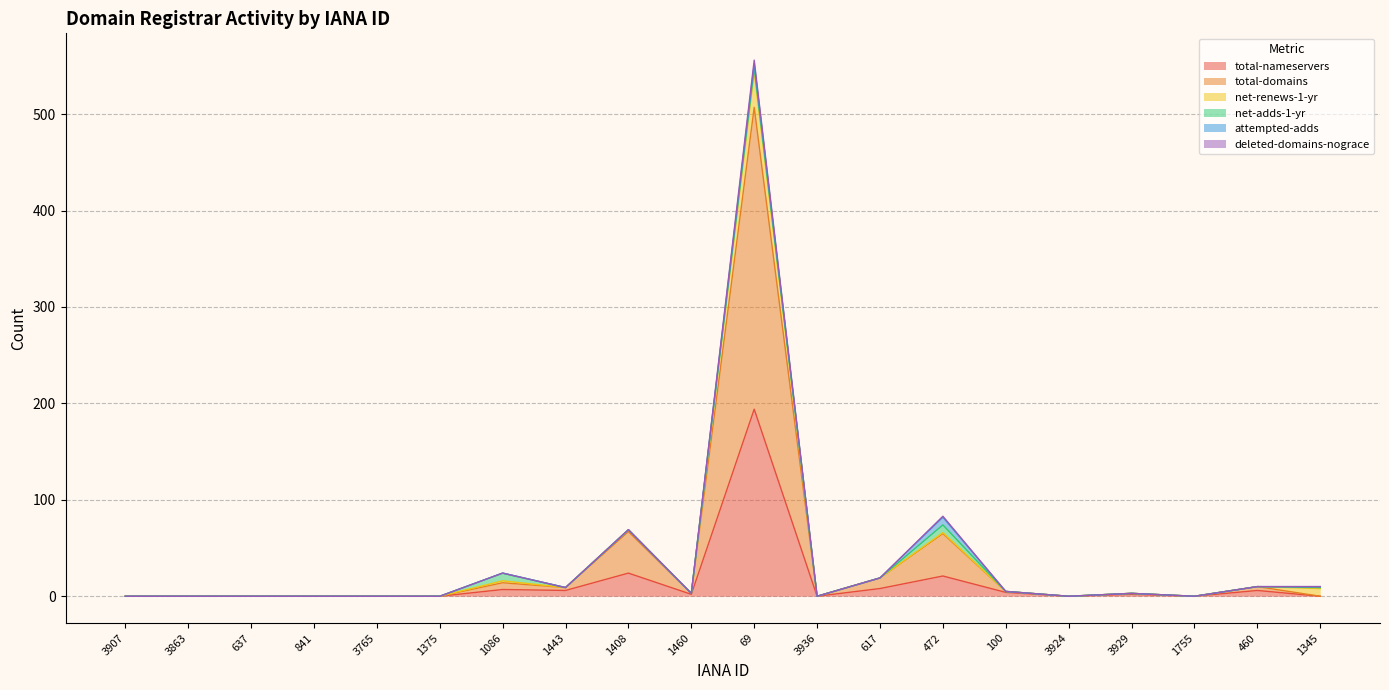

Is it true that deleted-domains-nograce equals 736 at 69?

False